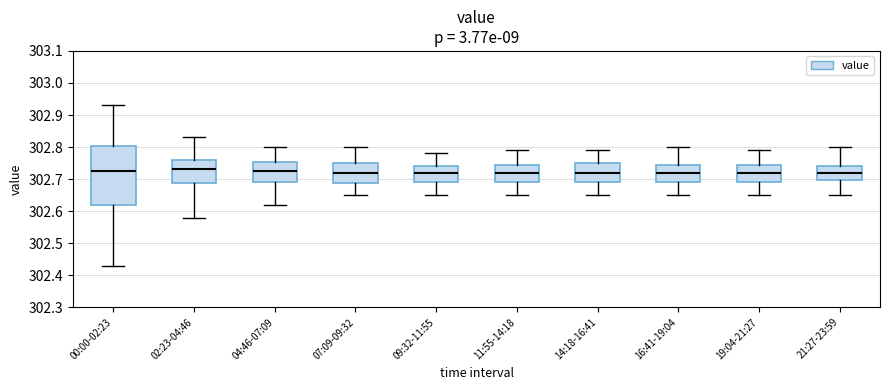

Comparing the boxes themselves (not the whiskers), which one is the tallest?

00:00-02:23